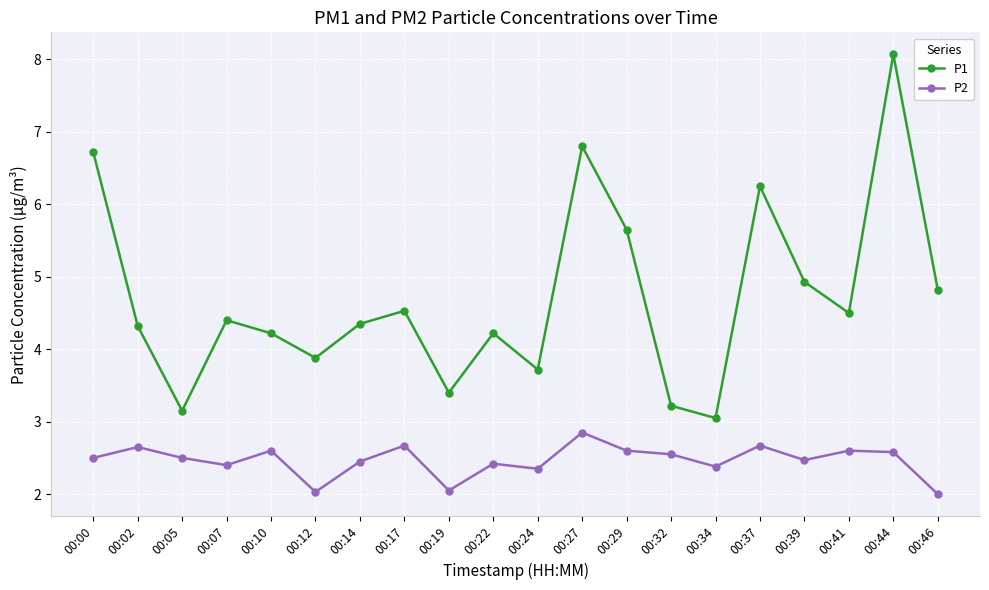

Which series has the largest range (max minus min)?

P1